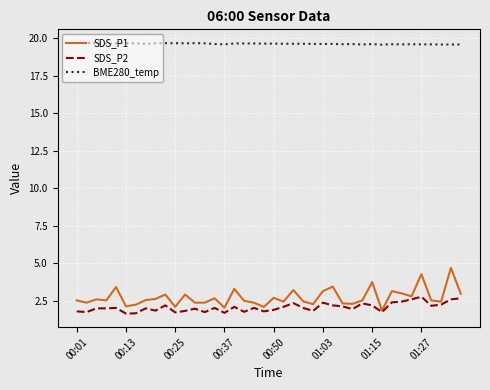

Which series has the widest spread of values?

SDS_P1